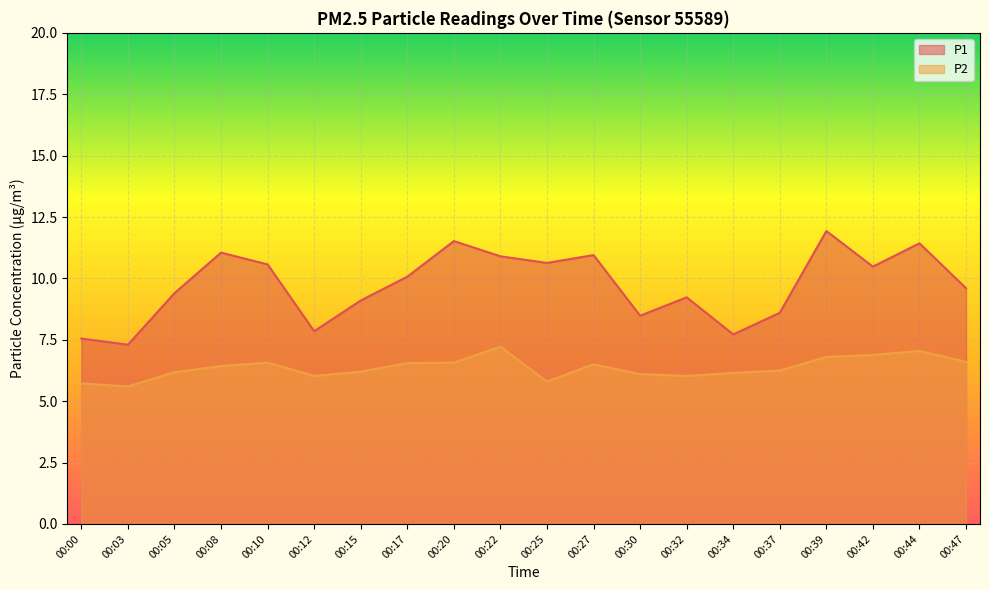

Read the P1 value at 00:32.

9.2